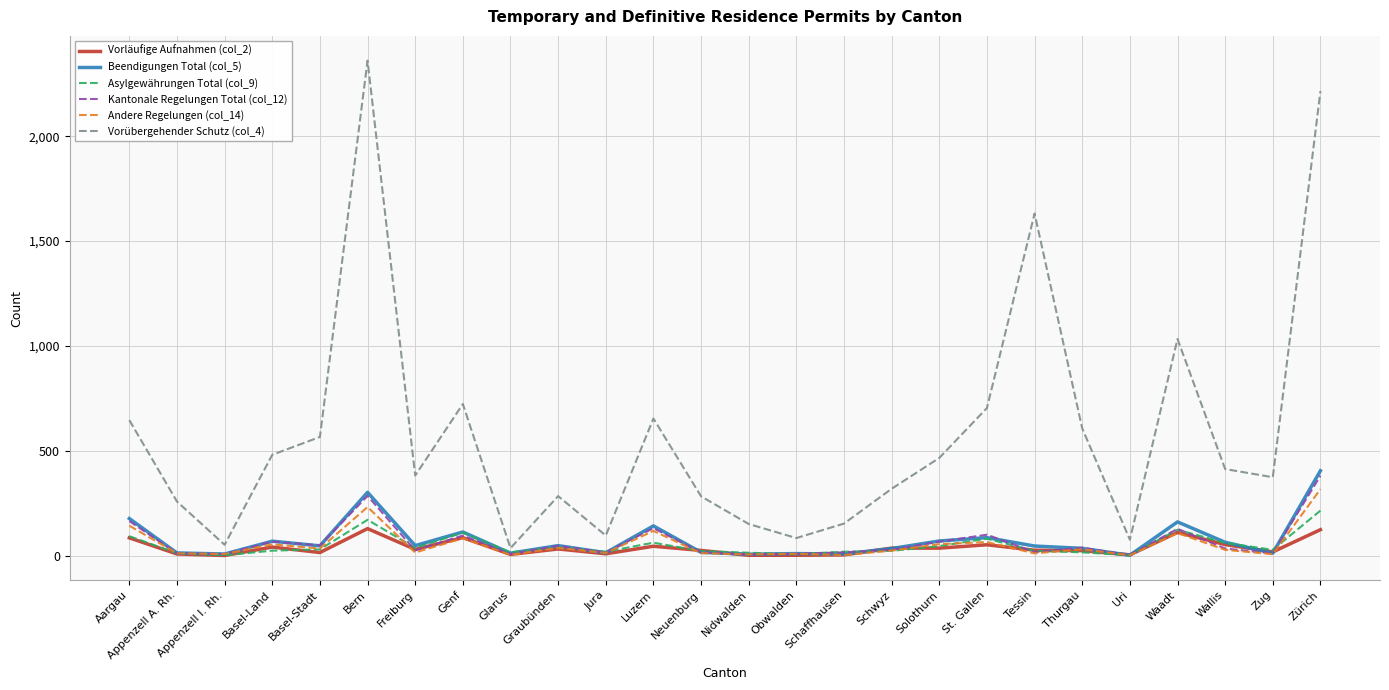

Which label corresponds to the largest value in the chart?

Bern